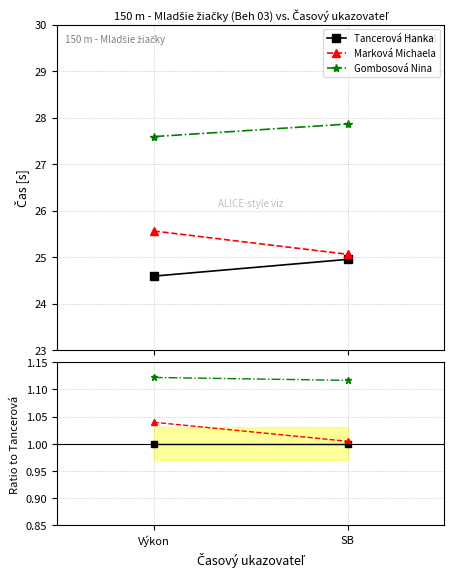

The value of Marková Michaela at Výkon is 1.7. True or false?

False